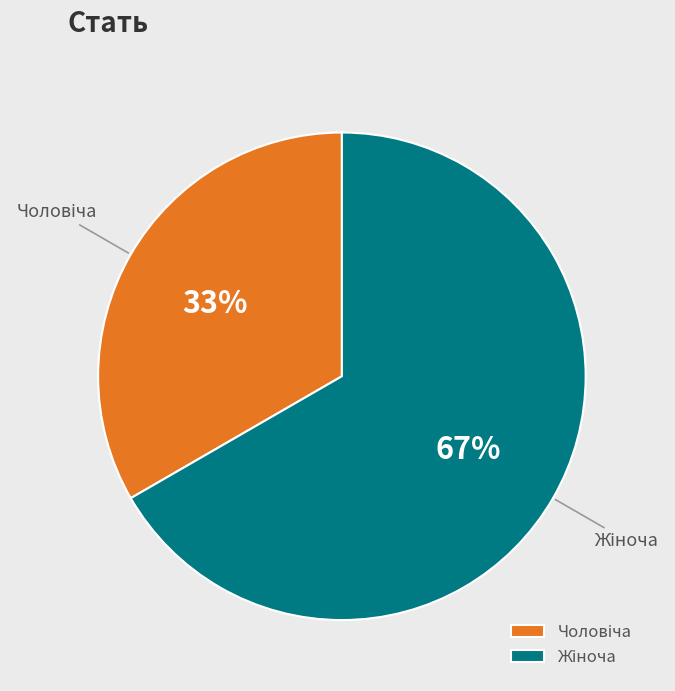

Is there a majority slice in this chart?

Yes